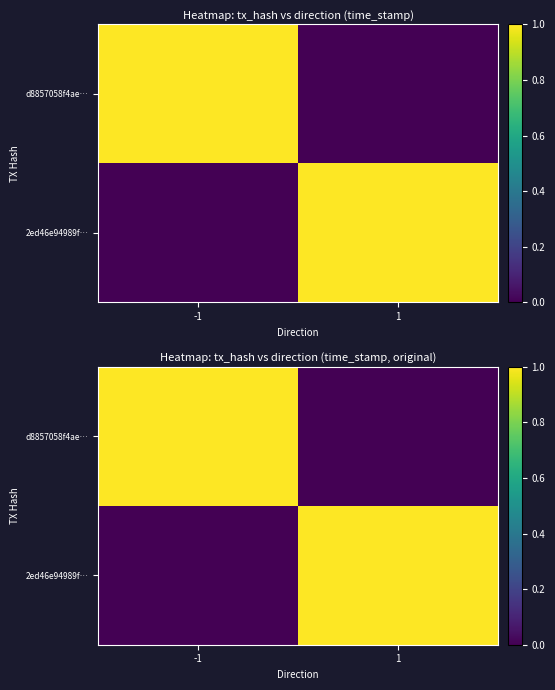

At 1, list the series in order from smallest to largest.

d8857058f4ae…, 2ed46e94989f…